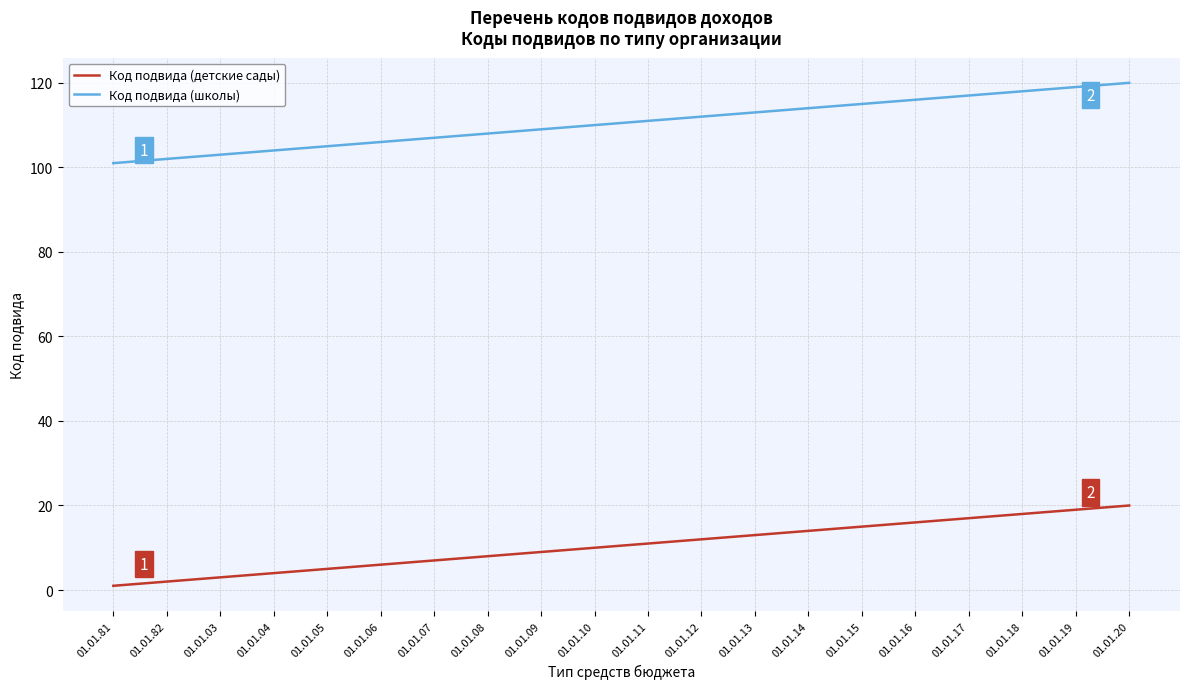

True or false: Код подвида (детские сады) and Код подвида (школы) cross at least once.

False